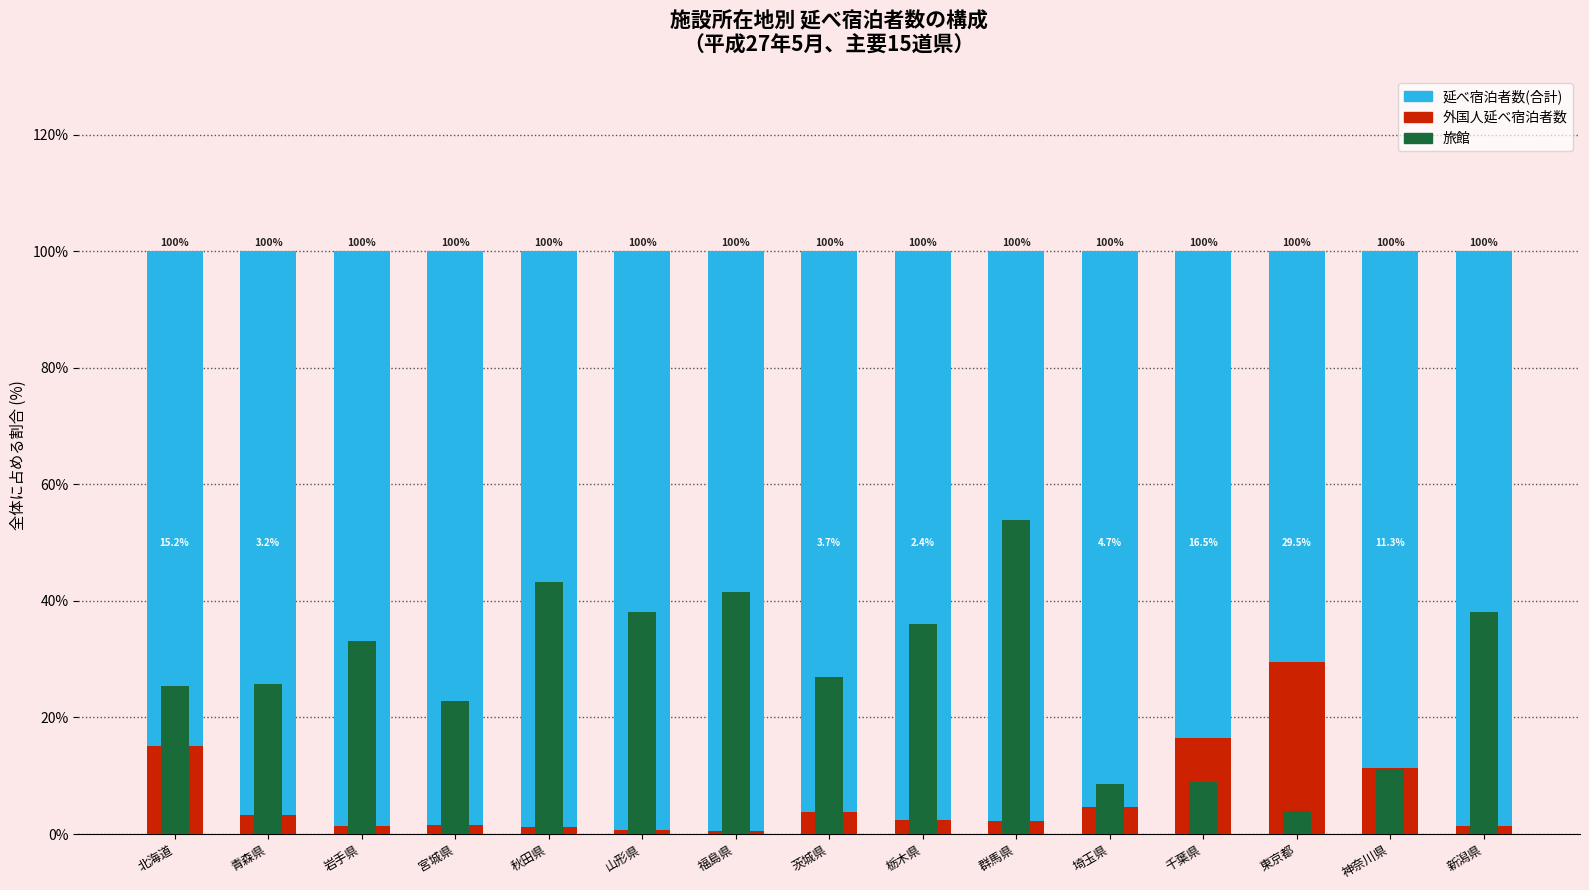

The value of 延べ宿泊者数(合計) at 新潟県 is 43.0. True or false?

False